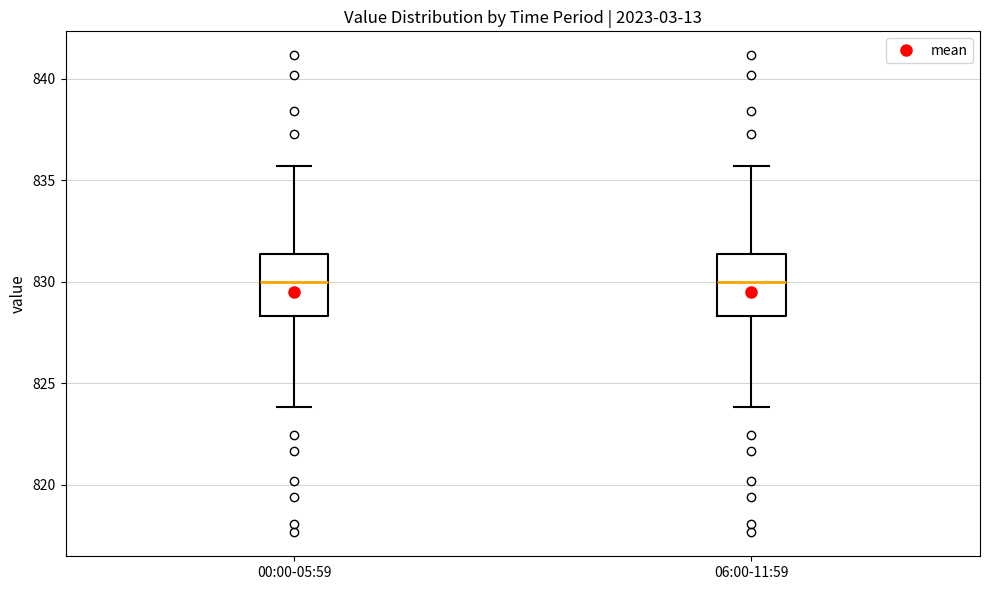

Reading left to right, transcribe this box plot: for each box, give where its median line is, the range the box spans, and where its two whiskers end, as read against the y-axis. The values are not printed on the chart, so give them approximately, as read against the axis.

00:00-05:59: median 830.0, box 828.5 to 831.5, whiskers 824.0 to 835.5
06:00-11:59: median 830.0, box 828.5 to 831.5, whiskers 824.0 to 835.5